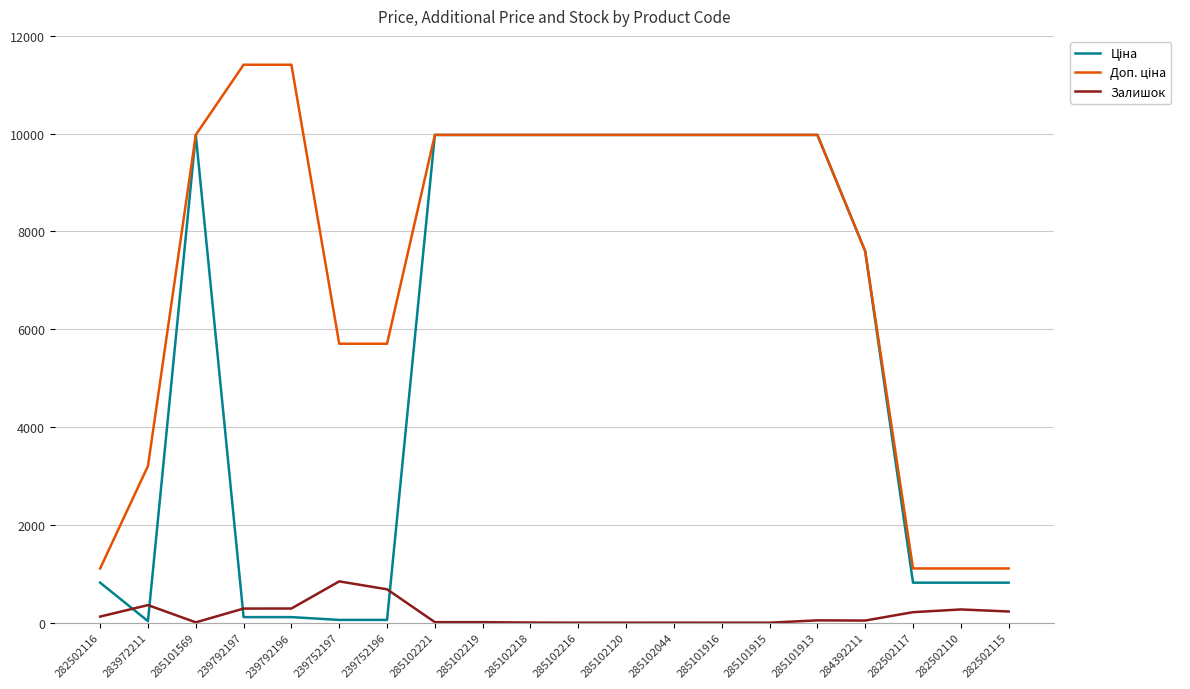

True or false: Залишок has a value of 229.0 at 282502115.

True